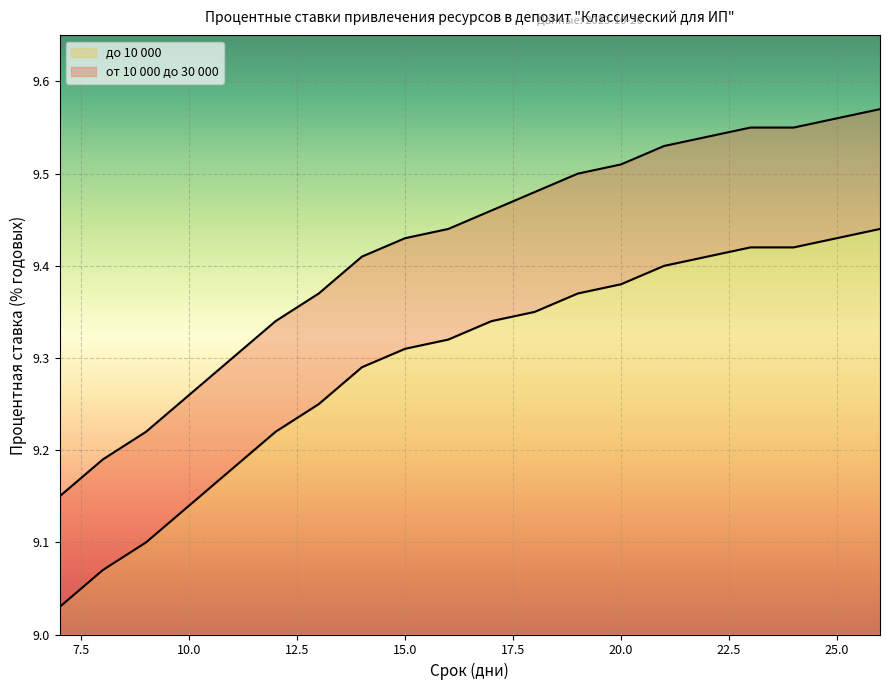

Which series changed the most between 18 and 20?

до 10 000